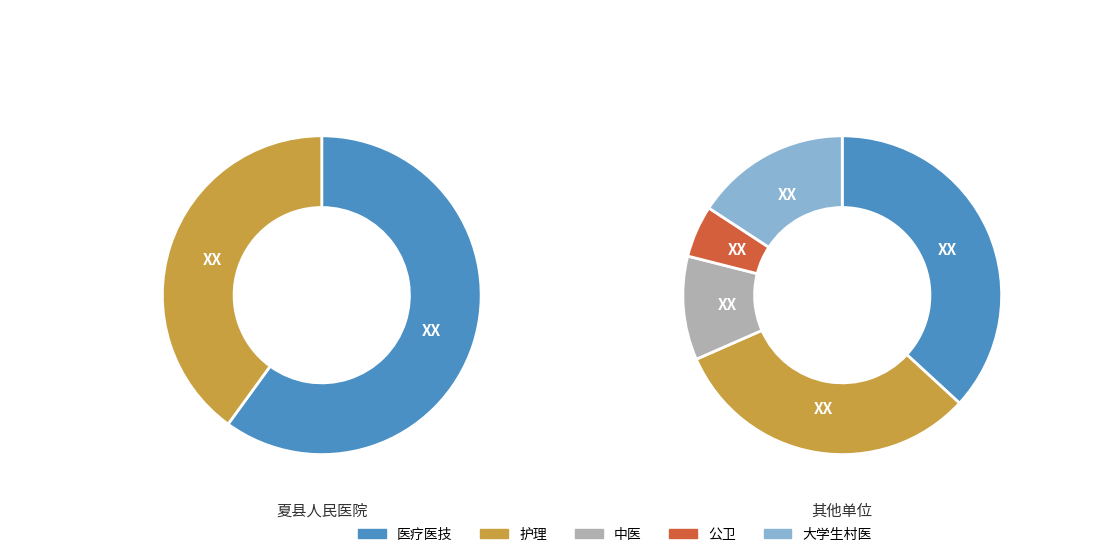

Between 护理 and 大学生村医, which is larger?

护理